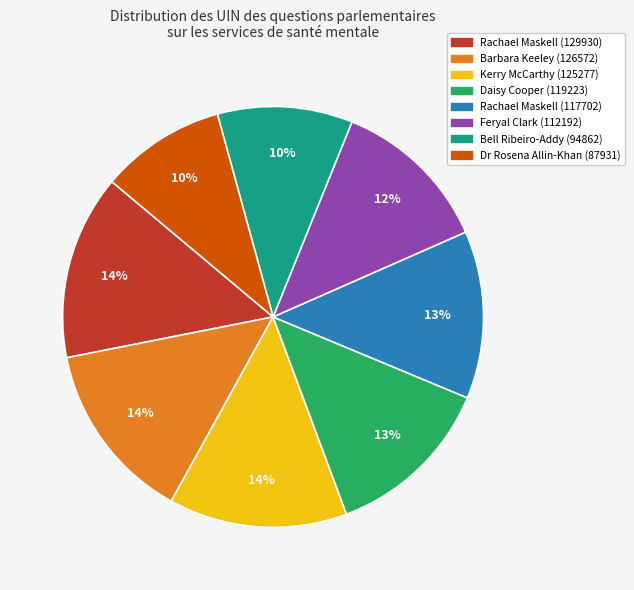

To the nearest percent, what is the average slice percentage?

12%